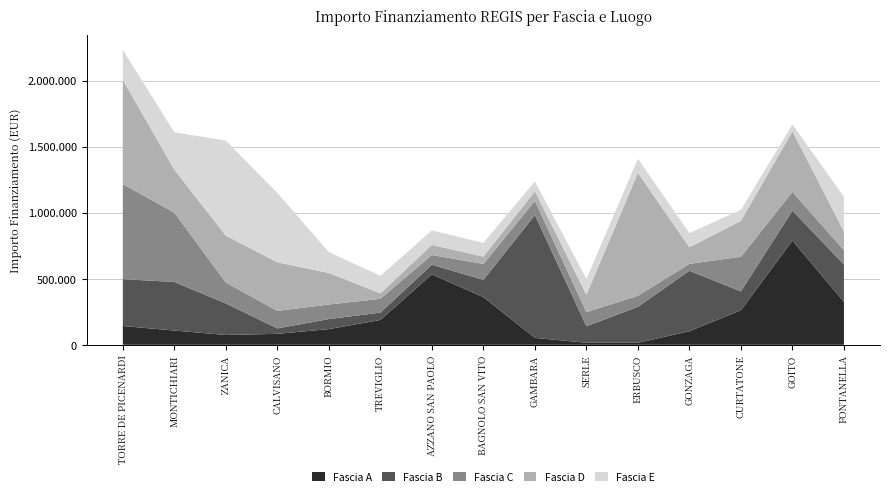

Reading left to right, list all the values displayed in this chart.

Fascia A: TORRE DE PICENARDI=142320.0	MONTICHIARI=108000.0	ZANICA=74400.0	CALVISANO=83040.0	BORMIO=118800.0	TREVIGLIO=188362.2	AZZANO SAN PAOLO=533520.0	BAGNOLO SAN VITO=361240.0	GAMBARA=52320.0	SERLE=15440.0	ERBUSCO=15440.0	GONZAGA=102630.9	CURTATONE=262240.0	GOITO=789254.4	FONTANELLA=325026.9
Fascia B: TORRE DE PICENARDI=354880.0	MONTICHIARI=368005.7	ZANICA=238829.6	CALVISANO=41192.0	BORMIO=76140.0	TREVIGLIO=55388.0	AZZANO SAN PAOLO=73108.0	BAGNOLO SAN VITO=130560.0	GAMBARA=930869.5	SERLE=125175.0	ERBUSCO=272400.0	GONZAGA=458182.4	CURTATONE=142361.6	GOITO=226850.0	FONTANELLA=282960.0
Fascia C: TORRE DE PICENARDI=720099.3	MONTICHIARI=525096.0	ZANICA=158248.0	CALVISANO=132600.0	BORMIO=110190.0	TREVIGLIO=104473.6	AZZANO SAN PAOLO=73520.0	BAGNOLO SAN VITO=120473.7	GAMBARA=106904.0	SERLE=107388.0	ERBUSCO=83040.0	GONZAGA=52320.0	CURTATONE=262240.0	GOITO=142320.0	FONTANELLA=108000.0
Fascia D: TORRE DE PICENARDI=789254.4	MONTICHIARI=325026.9	ZANICA=354880.0	CALVISANO=368005.7	BORMIO=238829.6	TREVIGLIO=41192.0	AZZANO SAN PAOLO=76140.0	BAGNOLO SAN VITO=55388.0	GAMBARA=73108.0	SERLE=130560.0	ERBUSCO=930869.5	GONZAGA=125175.0	CURTATONE=272400.0	GOITO=458182.4	FONTANELLA=142361.6
Fascia E: TORRE DE PICENARDI=226850.0	MONTICHIARI=282960.0	ZANICA=720099.3	CALVISANO=525096.0	BORMIO=158248.0	TREVIGLIO=132600.0	AZZANO SAN PAOLO=110190.0	BAGNOLO SAN VITO=104473.6	GAMBARA=73520.0	SERLE=120473.7	ERBUSCO=106904.0	GONZAGA=107388.0	CURTATONE=83040.0	GOITO=52320.0	FONTANELLA=262240.0